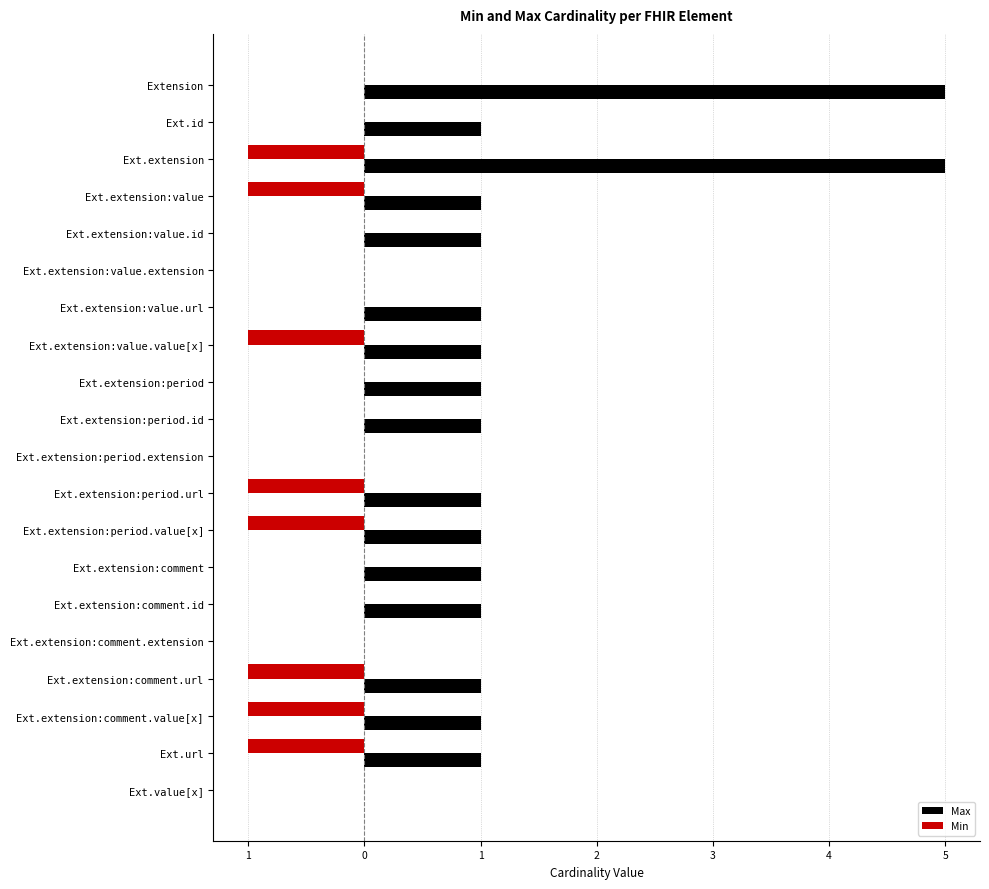

What are all the series names shown in the legend?

Max, Min